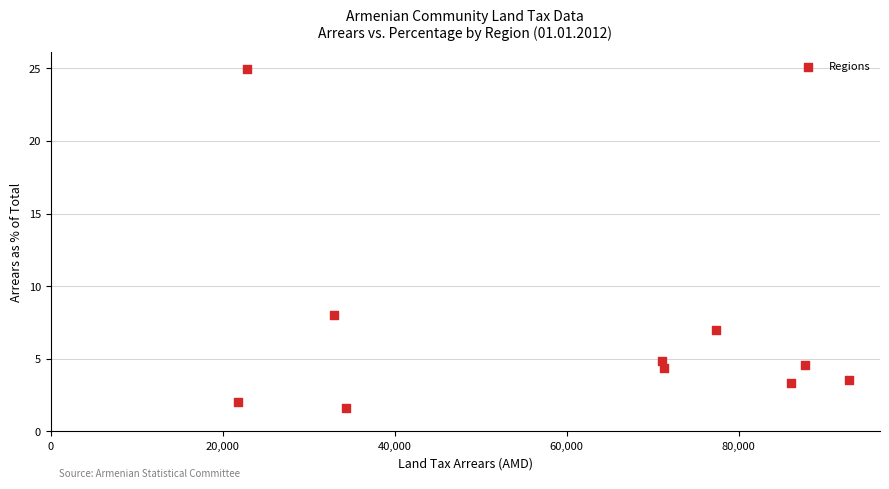

What is the average X value?

59833.9